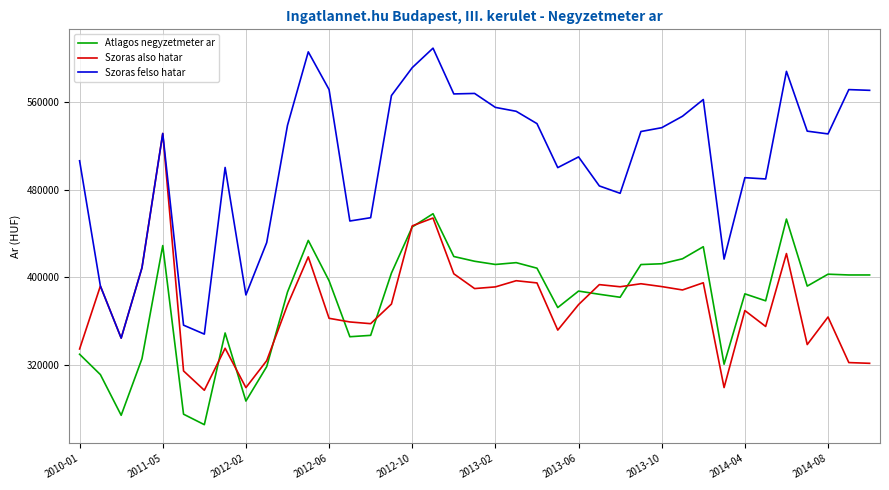

What are all the series names shown in the legend?

Atlagos negyzetmeter ar, Szoras also hatar, Szoras felso hatar